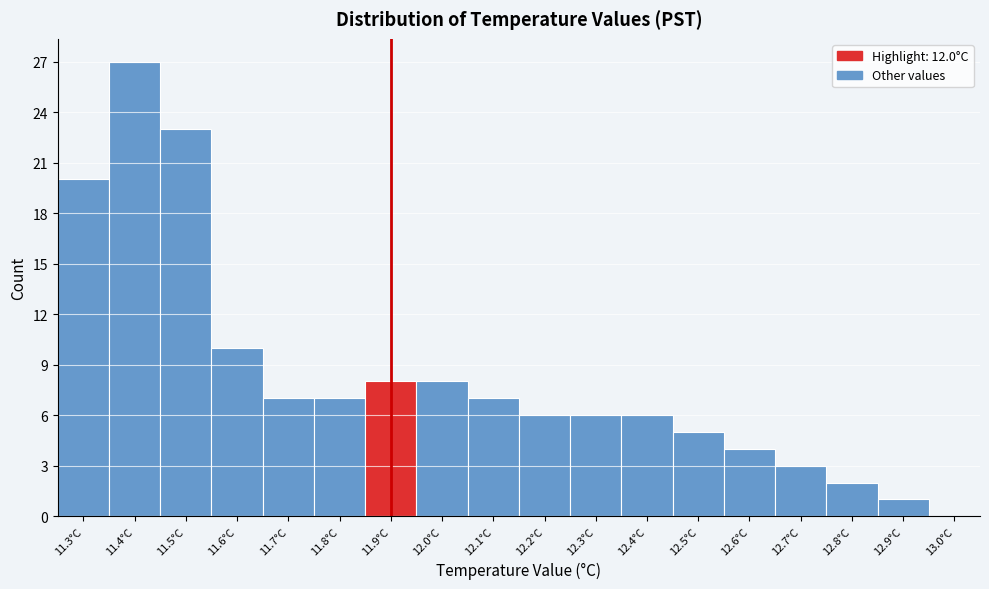

Reading left to right, what are all the values shown in this chart?

11.3°C=20	11.4°C=27	11.5°C=23	11.6°C=10	11.7°C=7	11.8°C=7	11.9°C=8	12.0°C=8	12.1°C=7	12.2°C=6	12.3°C=6	12.4°C=6	12.5°C=5	12.6°C=4	12.7°C=3	12.8°C=2	12.9°C=1	13.0°C=0